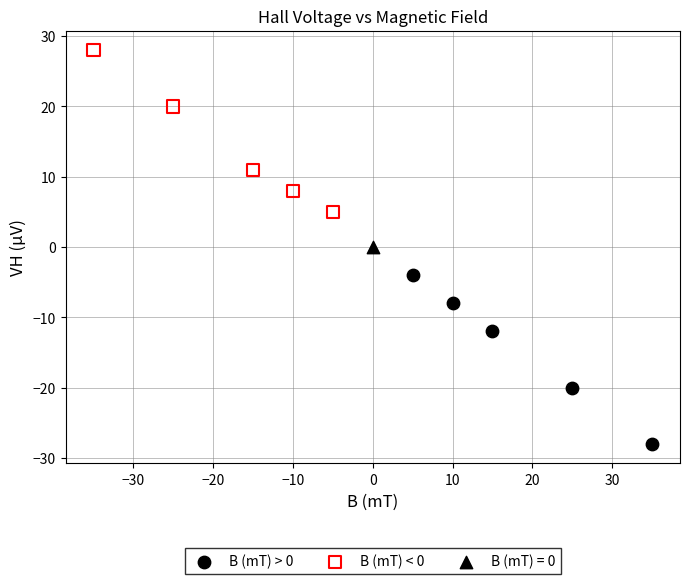

What are all the series names shown in the legend?

B (mT) > 0, B (mT) < 0, B (mT) = 0